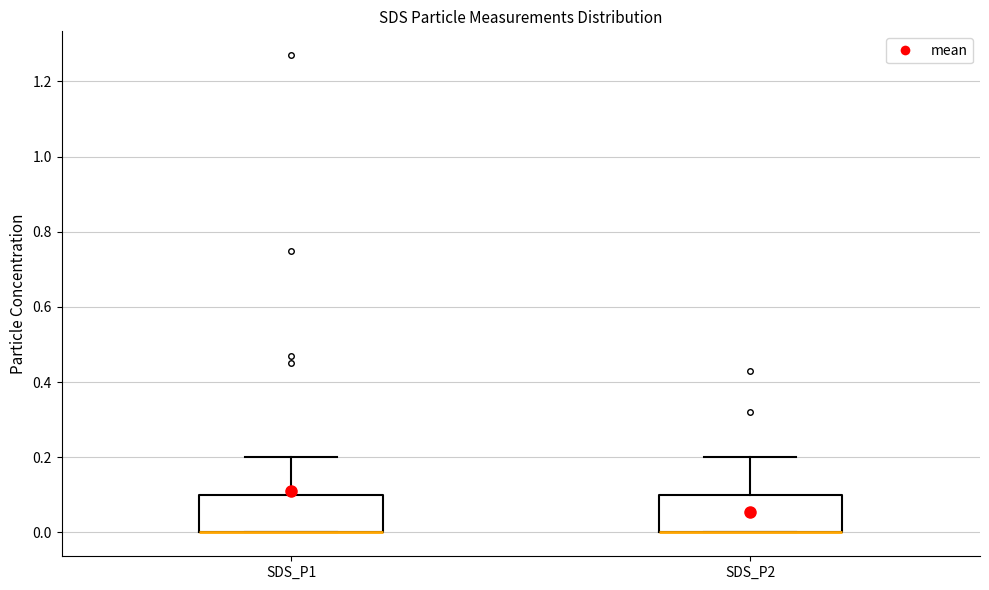

Reading left to right, read every box against the y-axis: the position of its median line, the range the box covers, and the ends of its whiskers. The values are not printed on the chart, so give them approximately, as read against the axis.

SDS_P1: median 0.0 (drawn on the box's lower edge), box 0.0 to 0.1, whiskers 0.0 to 0.2
SDS_P2: median 0.0 (drawn on the box's lower edge), box 0.0 to 0.1, whiskers 0.0 to 0.2